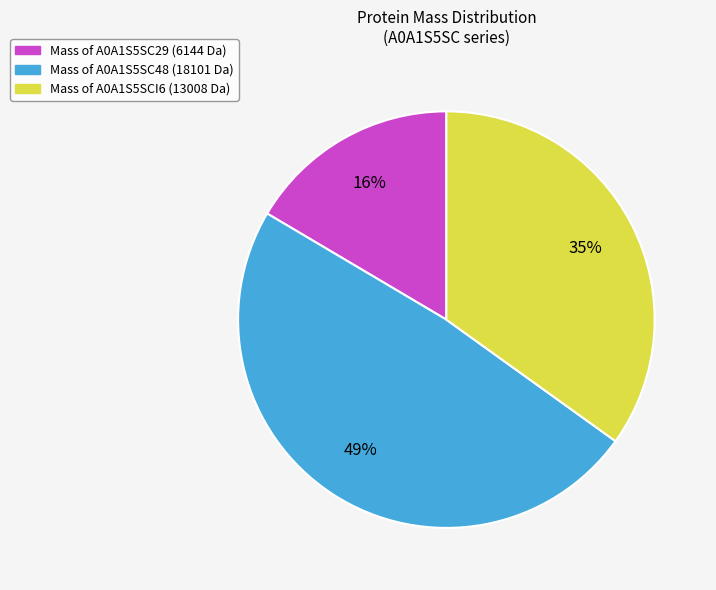

To the nearest percent, what is the average slice percentage?

33%